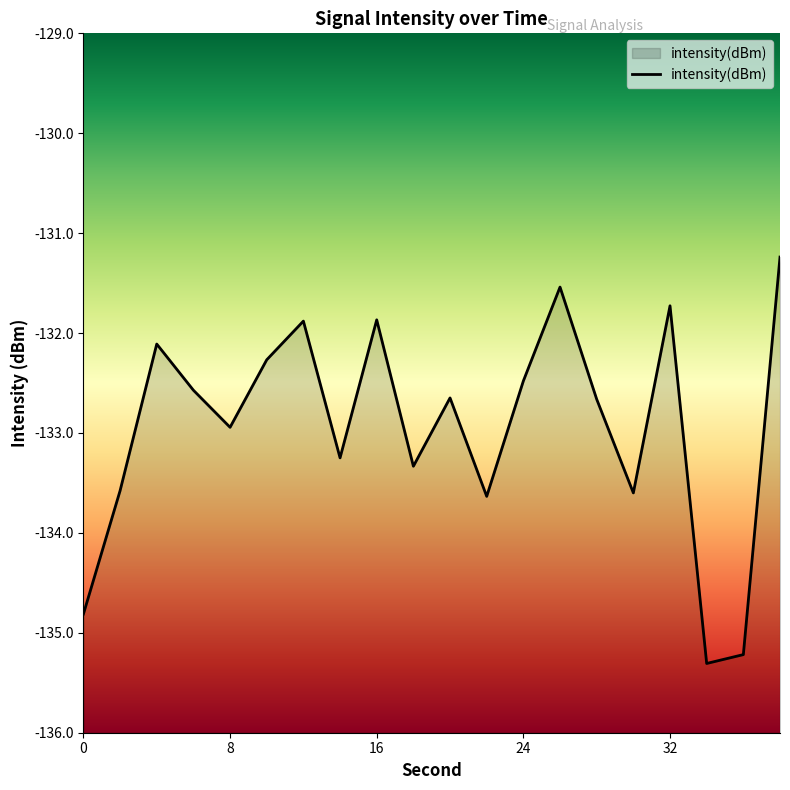

What is the approximate value at 32?

-131.7